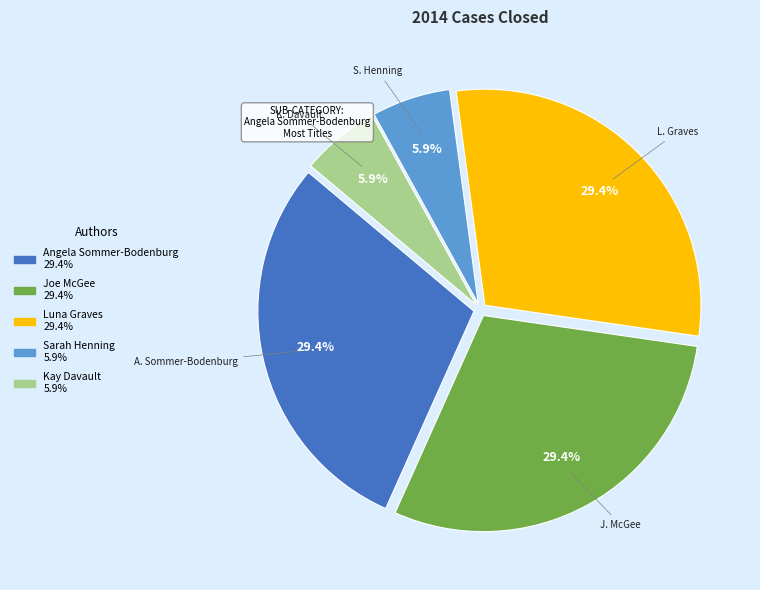

What is the ratio of the value at Angela Sommer-Bodenburg to the value at Sarah Henning?

5.0